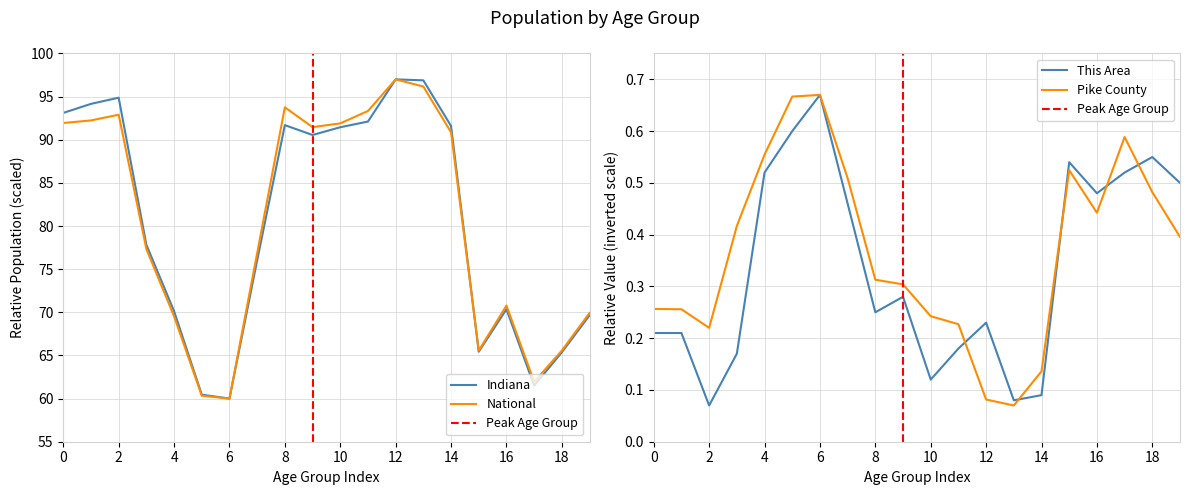

List the series in order of their peak value, lowest first.

This Area, Pike County, Indiana, National